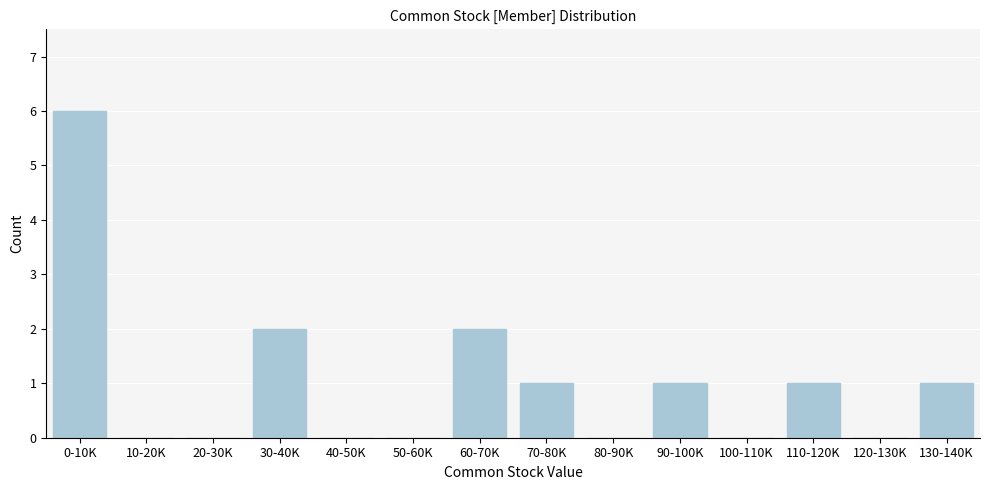

Reading left to right, what are all the values shown in this chart?

0-10K=6	10-20K=0	20-30K=0	30-40K=2	40-50K=0	50-60K=0	60-70K=2	70-80K=1	80-90K=0	90-100K=1	100-110K=0	110-120K=1	120-130K=0	130-140K=1